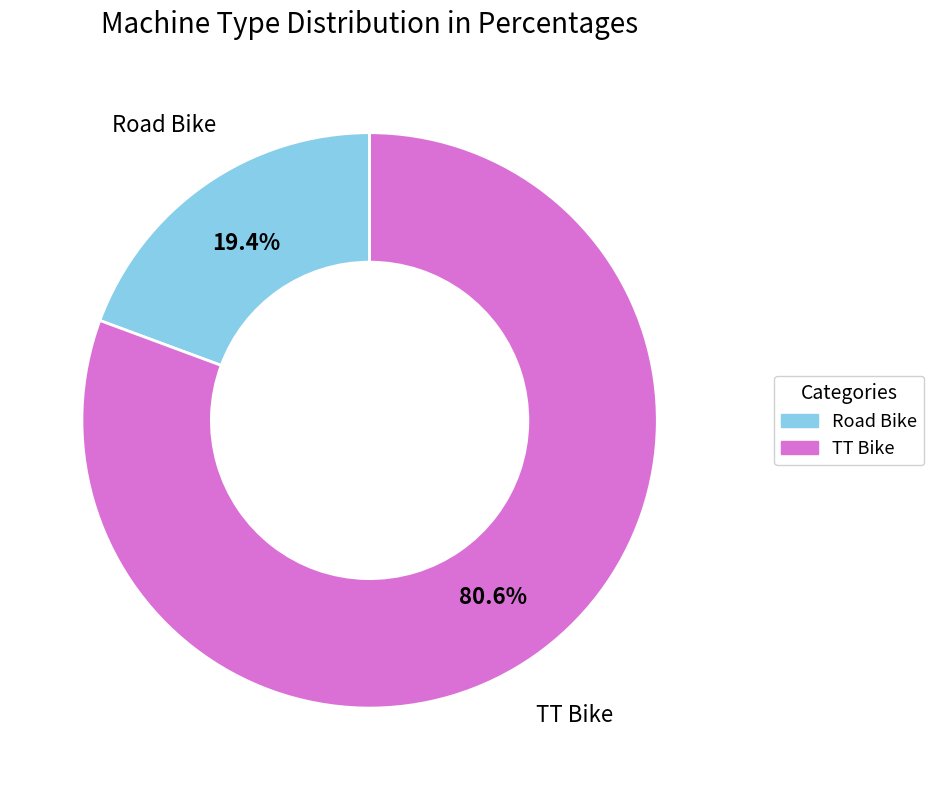

The TT Bike slice represents 69% of the pie. True or false?

False